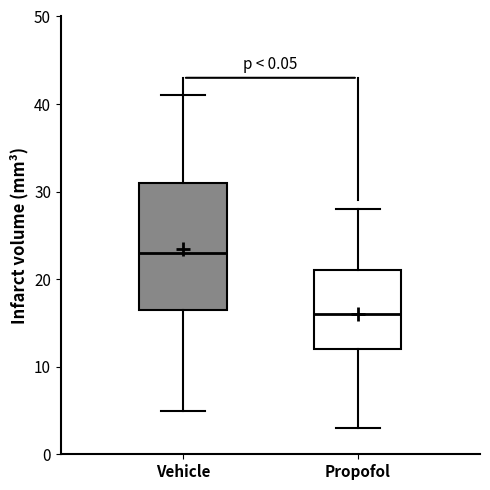

Reading left to right, read every box against the y-axis: the position of its median line, the range the box covers, and the ends of its whiskers. The values are not printed on the chart, so give them approximately, as read against the axis.

Vehicle: median 23, box 17 to 31, whiskers 5 to 41
Propofol: median 16, box 12 to 21, whiskers 3 to 28